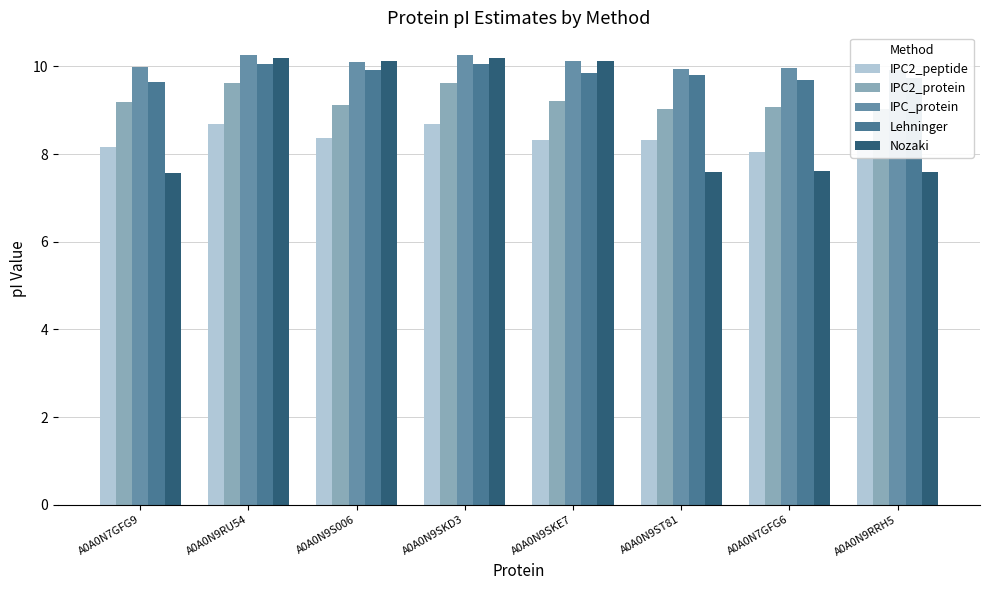

Reading left to right, extract all data points from this chart.

IPC2_peptide: A0A0N7GFG9=8.2	A0A0N9RU54=8.7	A0A0N9S006=8.4	A0A0N9SKD3=8.7	A0A0N9SKE7=8.3	A0A0N9ST81=8.3	A0A0N7GFG6=8.0	A0A0N9RRH5=8.1
IPC2_protein: A0A0N7GFG9=9.2	A0A0N9RU54=9.6	A0A0N9S006=9.1	A0A0N9SKD3=9.6	A0A0N9SKE7=9.2	A0A0N9ST81=9.0	A0A0N7GFG6=9.1	A0A0N9RRH5=9.0
IPC_protein: A0A0N7GFG9=10.0	A0A0N9RU54=10.3	A0A0N9S006=10.1	A0A0N9SKD3=10.3	A0A0N9SKE7=10.1	A0A0N9ST81=9.9	A0A0N7GFG6=10.0	A0A0N9RRH5=9.9
Lehninger: A0A0N7GFG9=9.6	A0A0N9RU54=10.1	A0A0N9S006=9.9	A0A0N9SKD3=10.1	A0A0N9SKE7=9.8	A0A0N9ST81=9.8	A0A0N7GFG6=9.7	A0A0N9RRH5=9.7
Nozaki: A0A0N7GFG9=7.6	A0A0N9RU54=10.2	A0A0N9S006=10.1	A0A0N9SKD3=10.2	A0A0N9SKE7=10.1	A0A0N9ST81=7.6	A0A0N7GFG6=7.6	A0A0N9RRH5=7.6